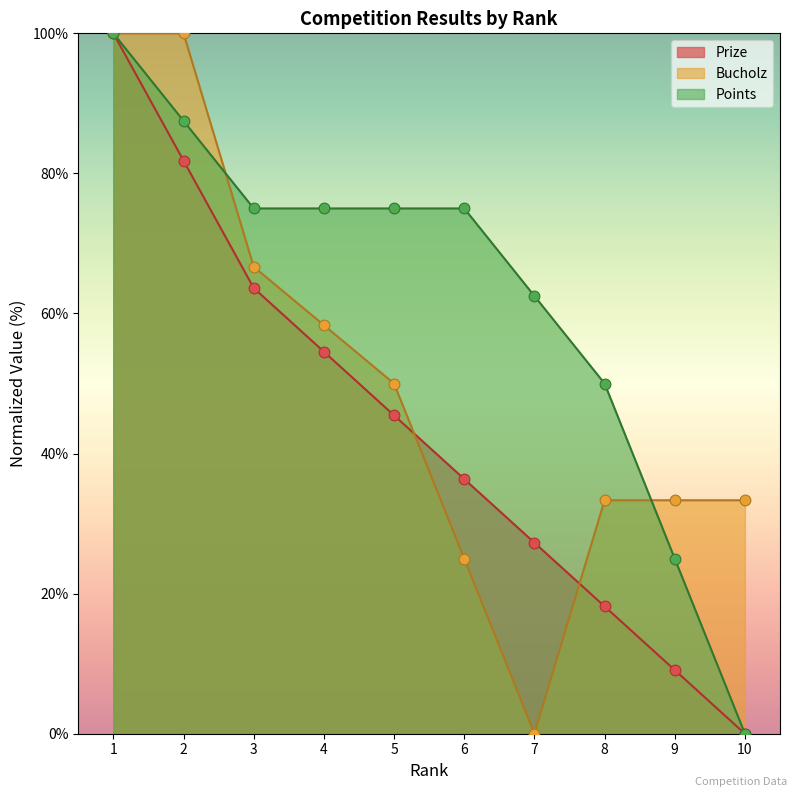

At which category is the sum across all series the highest?

1